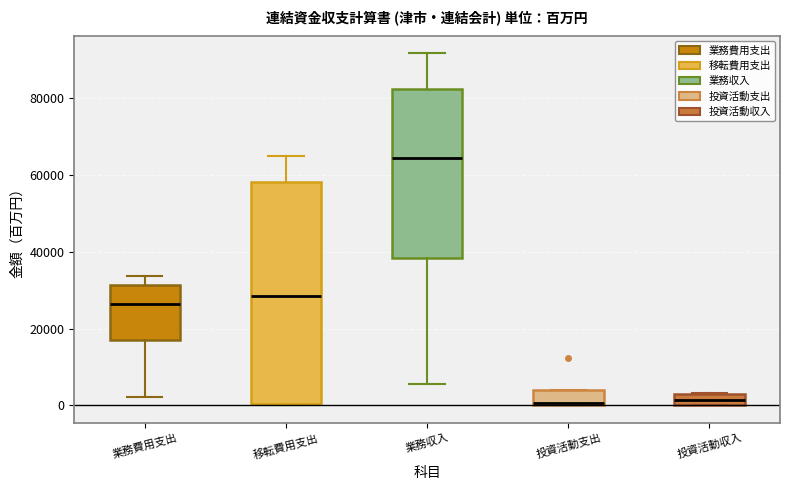

Where is the lower edge of the box for 投資活動収入 on the y-axis? The values are not printed on the chart, so give them approximately, as read against the axis.

0